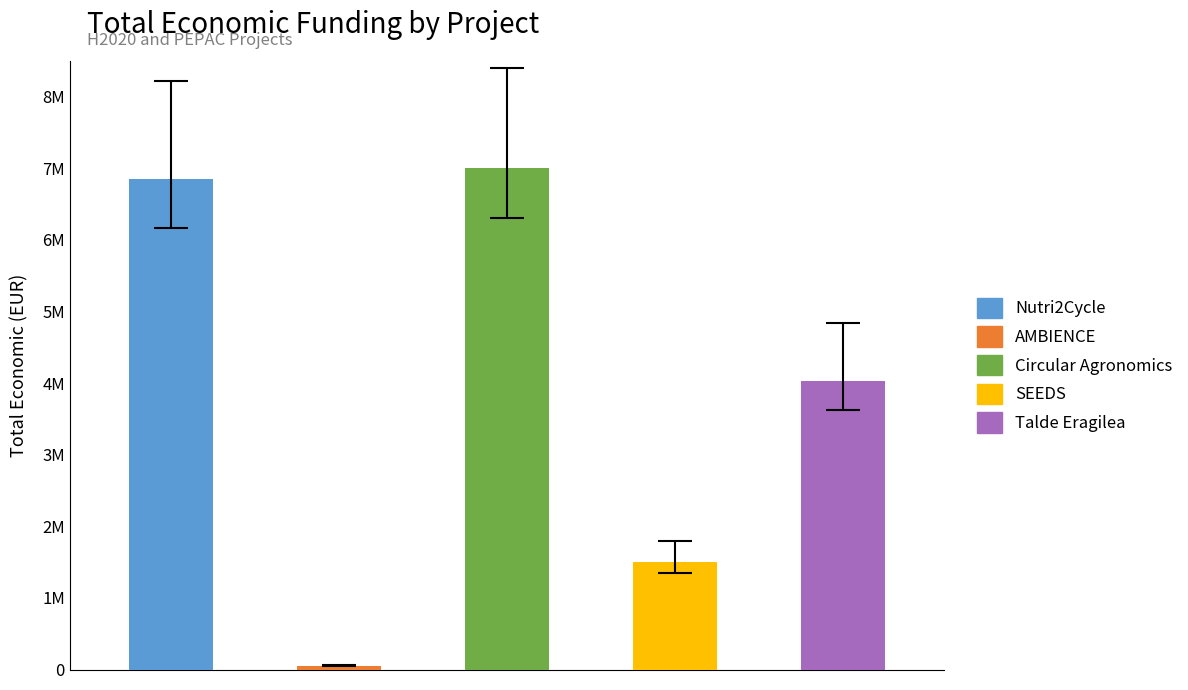

Between SEEDS and AMBIENCE, which is larger?

SEEDS